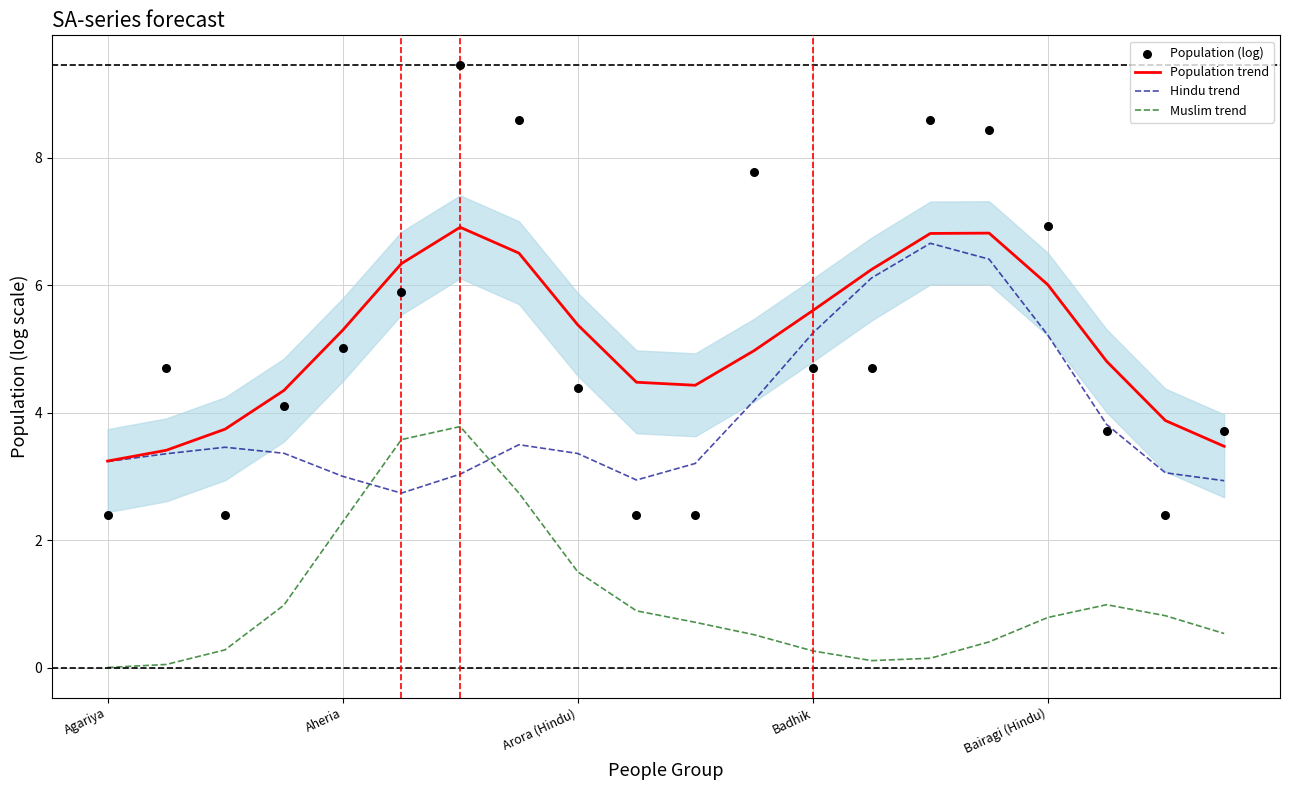

Which series has the largest total across all categories?

Population trend